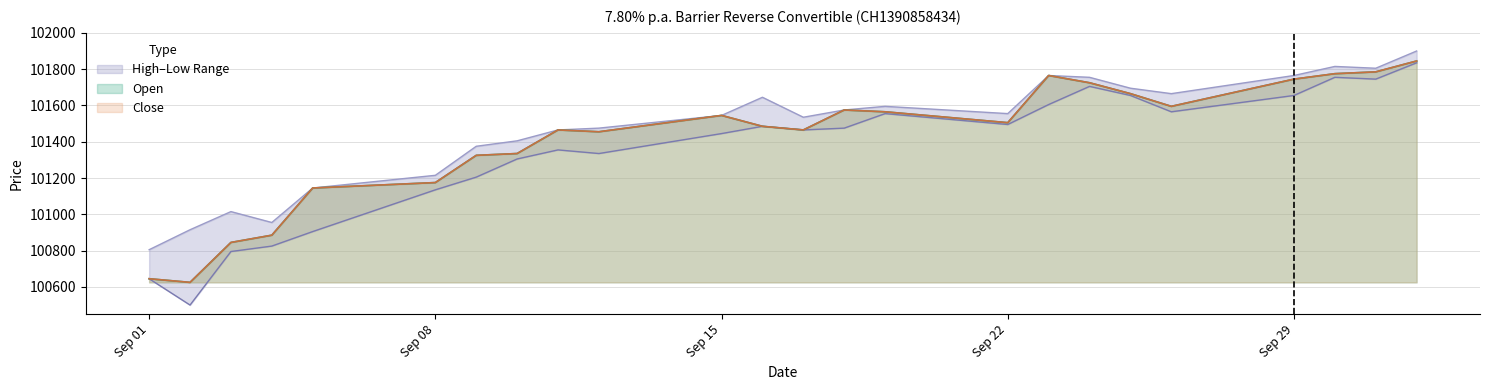

True or false: Low has a value of 153391 at 09.09.2025.

False